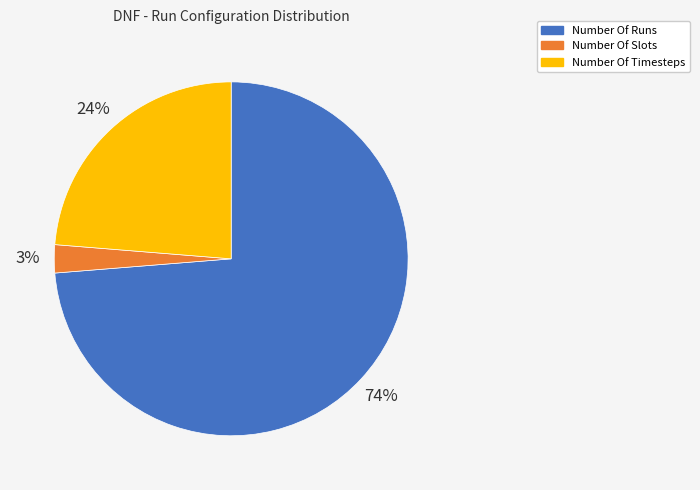

Which category has the biggest portion of the pie?

Number Of Runs